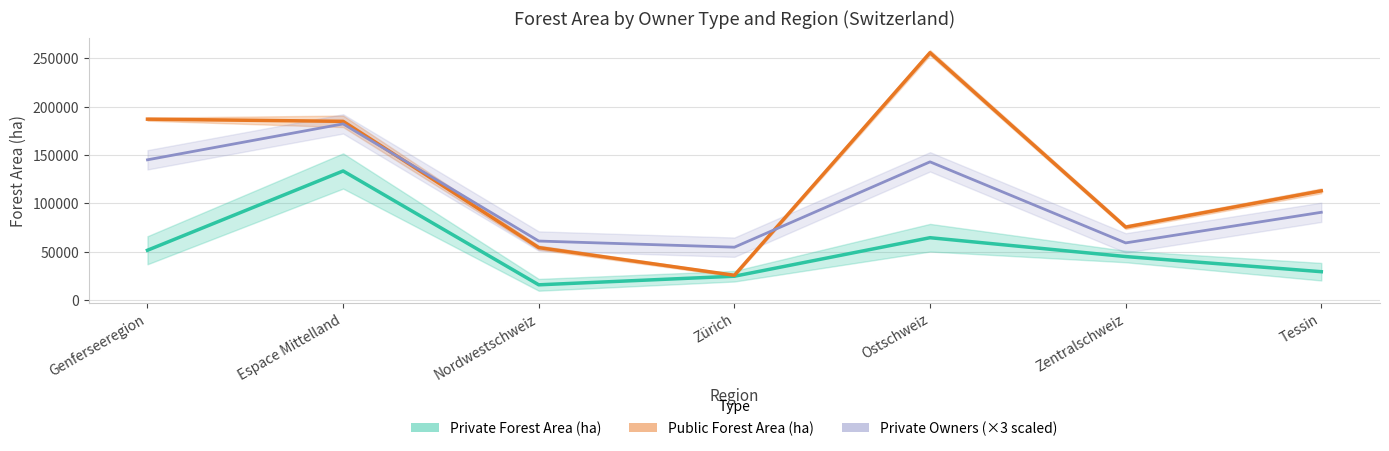

Count the number of categories in the chart.

7